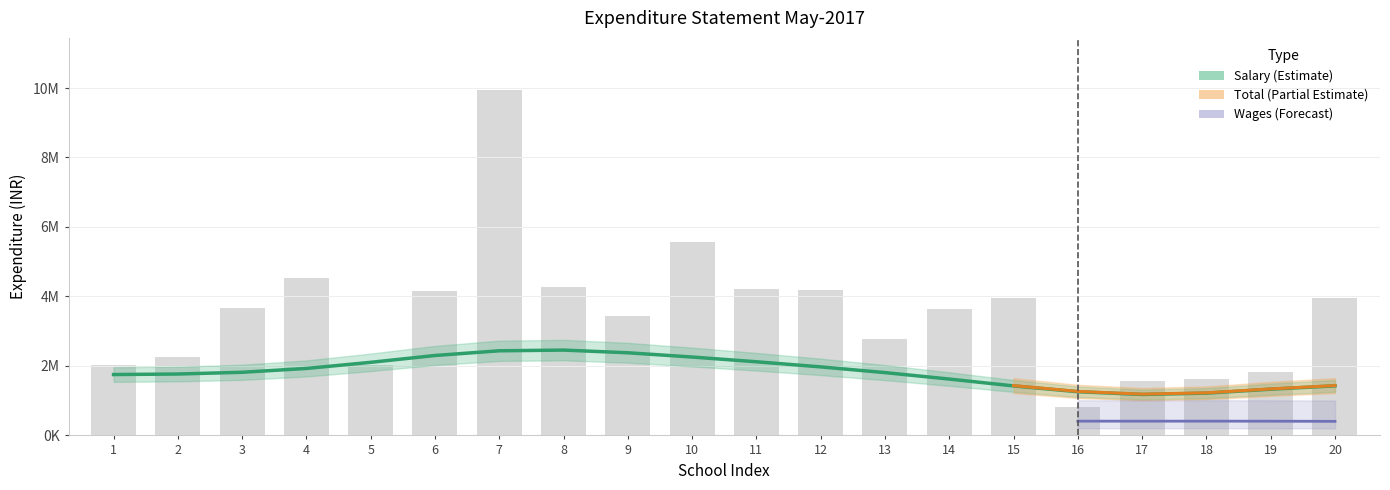

What is the average value of the Total series?

1836768